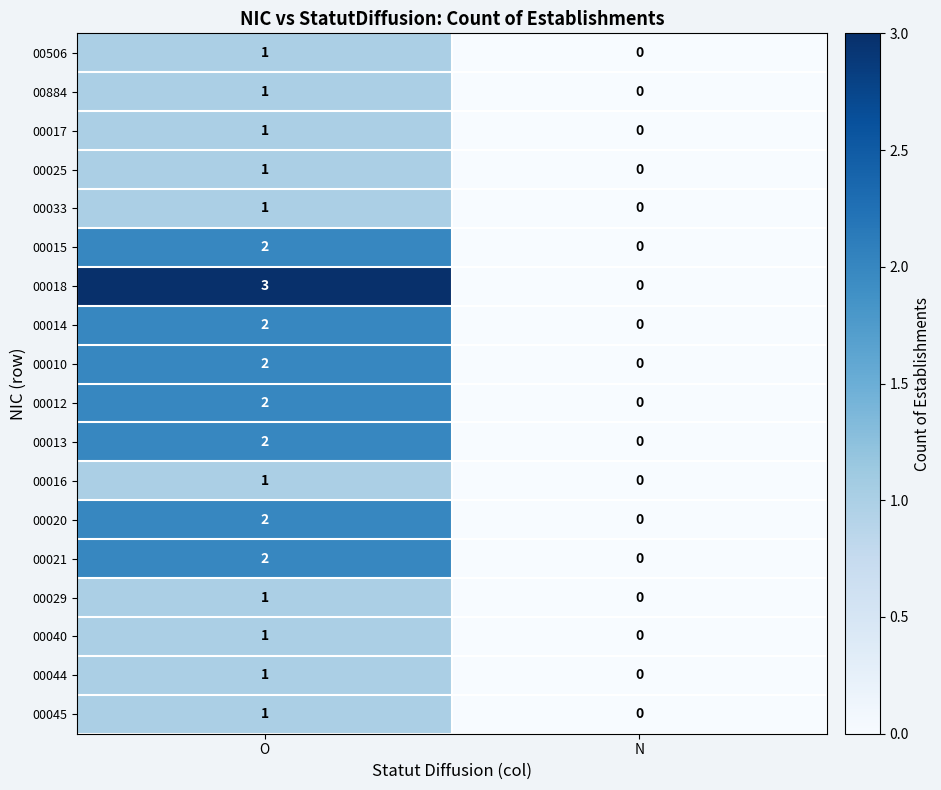

List the labels in order of 00015 value, smallest first.

N, O